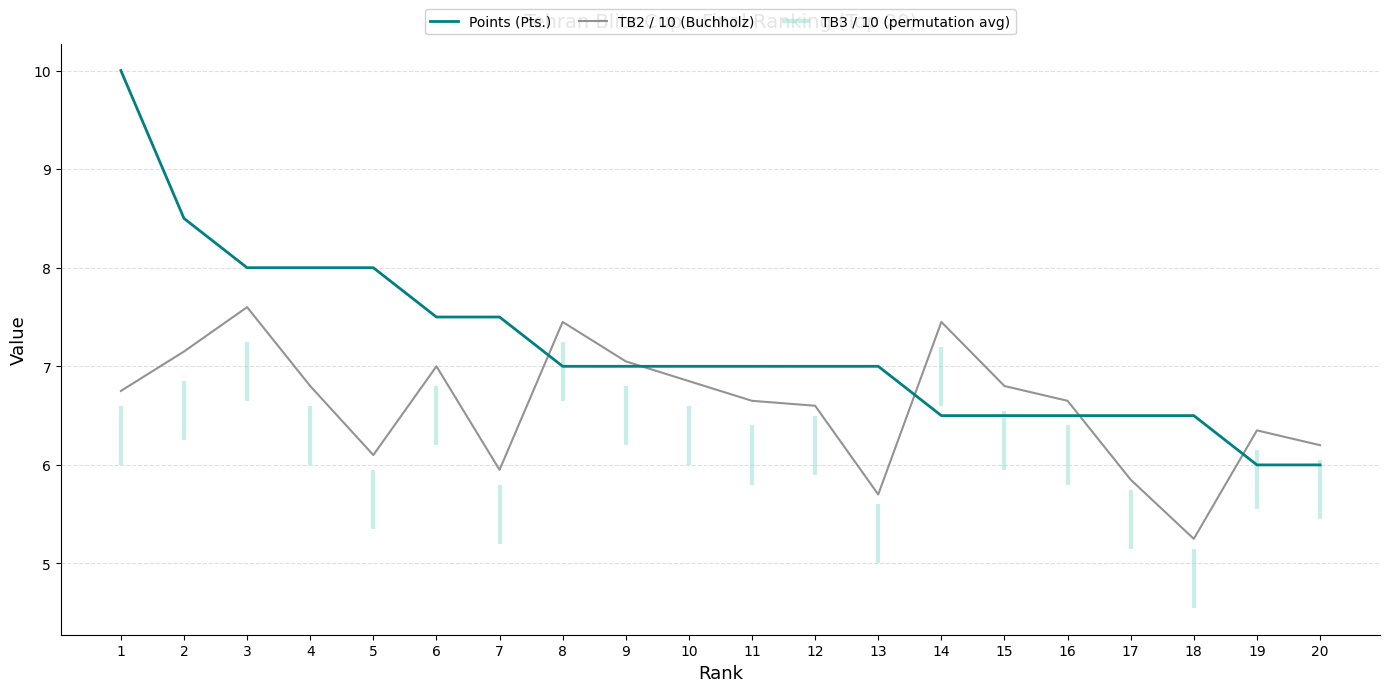

What is the sum of all TB2 / 10 (Buchholz) values?

132.2